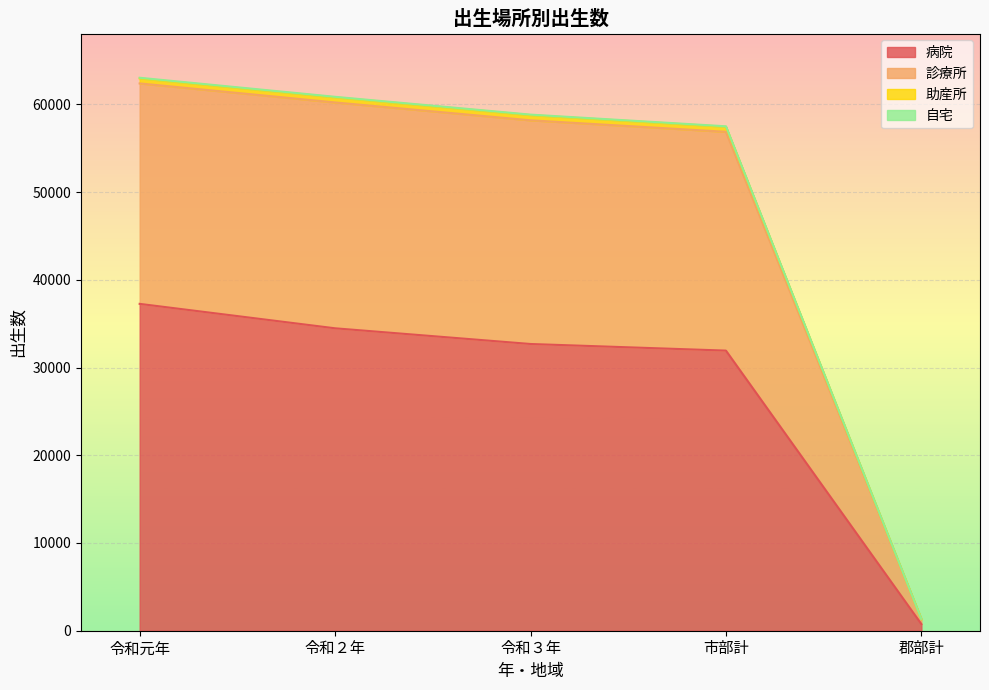

True or false: 診療所 and 病院 intersect in this chart.

False